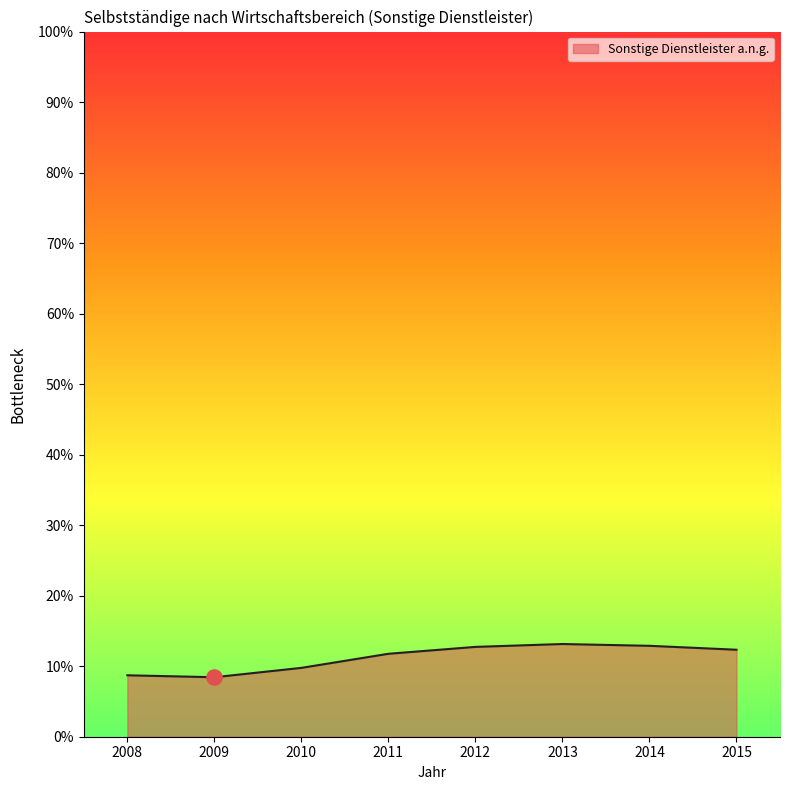

Between 2009 and 2014, which is larger?

2014